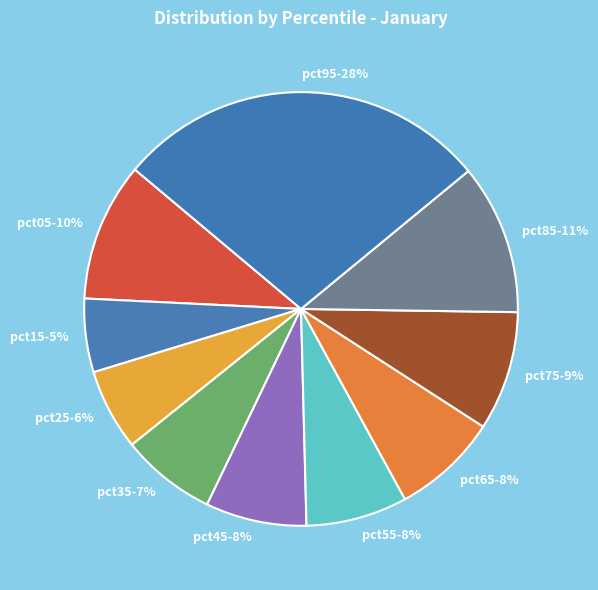

What percentage is the pct45 slice, to the nearest percent?

8%